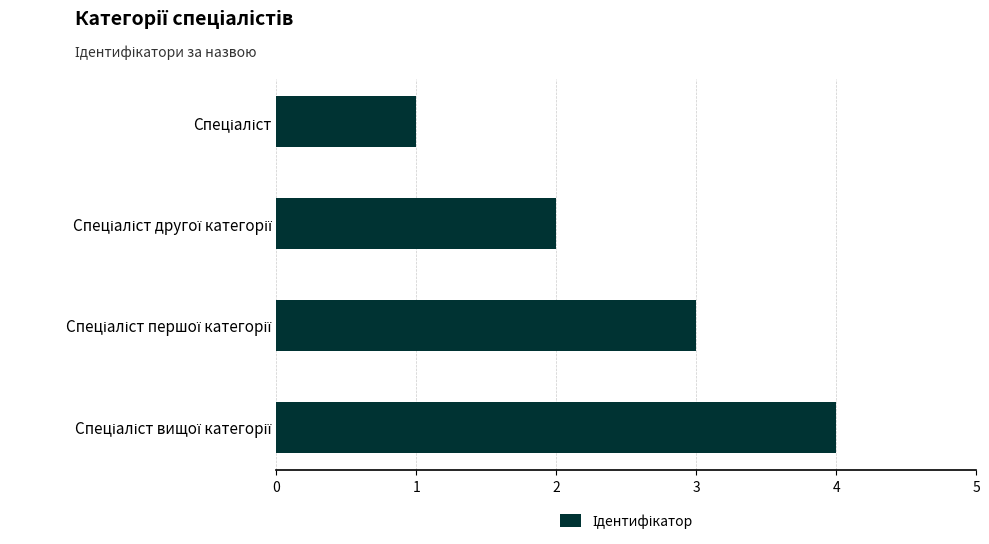

What is the sum of all values?

10